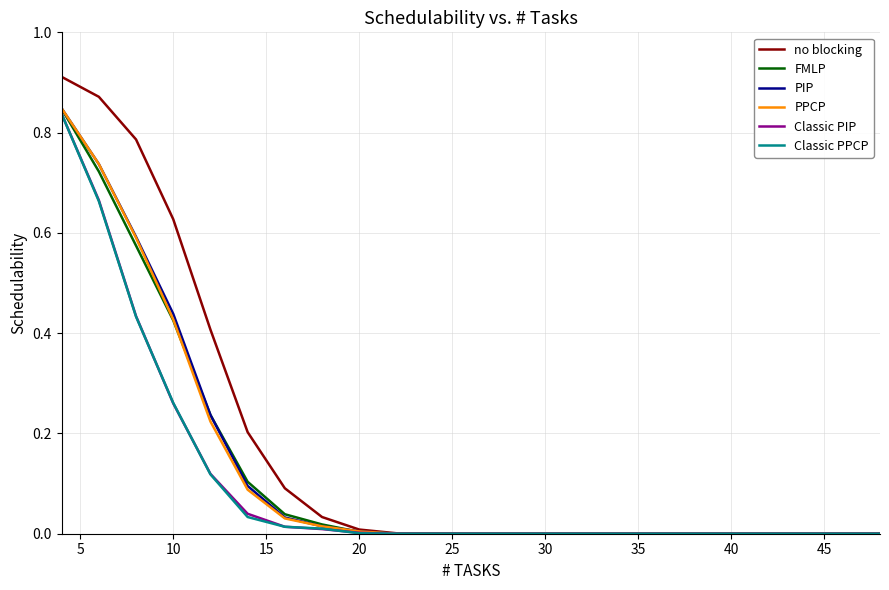

Which series has the largest range (max minus min)?

no blocking